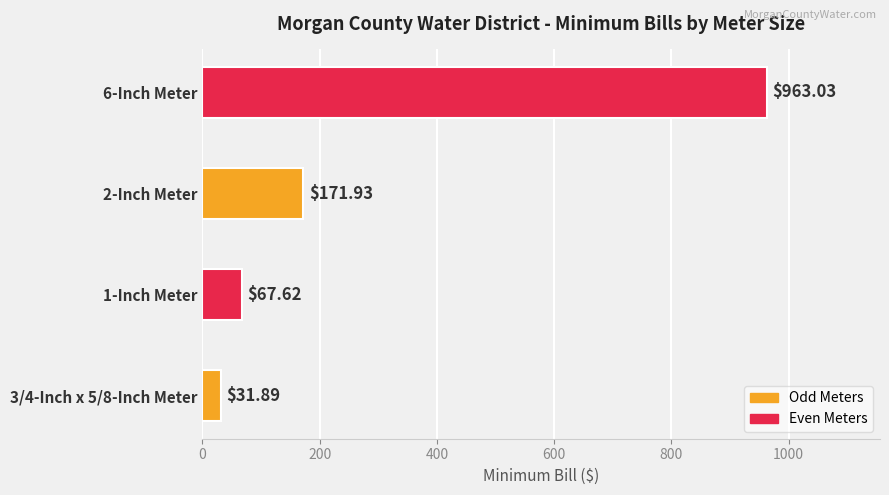

List the labels in order of value, smallest first.

3/4-Inch x 5/8-Inch Meter, 1-Inch Meter, 2-Inch Meter, 6-Inch Meter